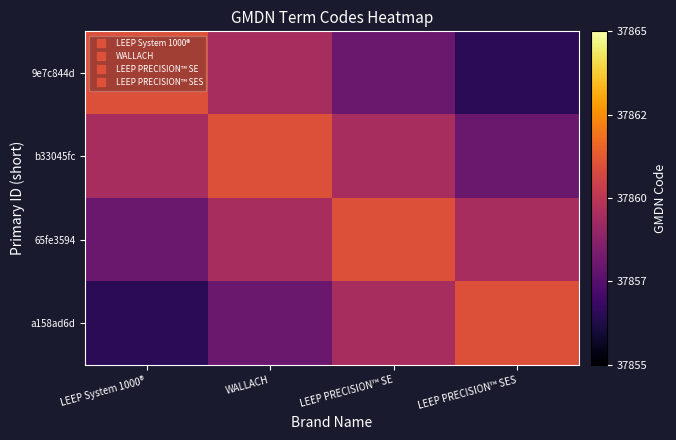

Rank the series at LEEP System 1000® from highest to lowest value.

9e7c844d, b33045fc, 65fe3594, a158ad6d